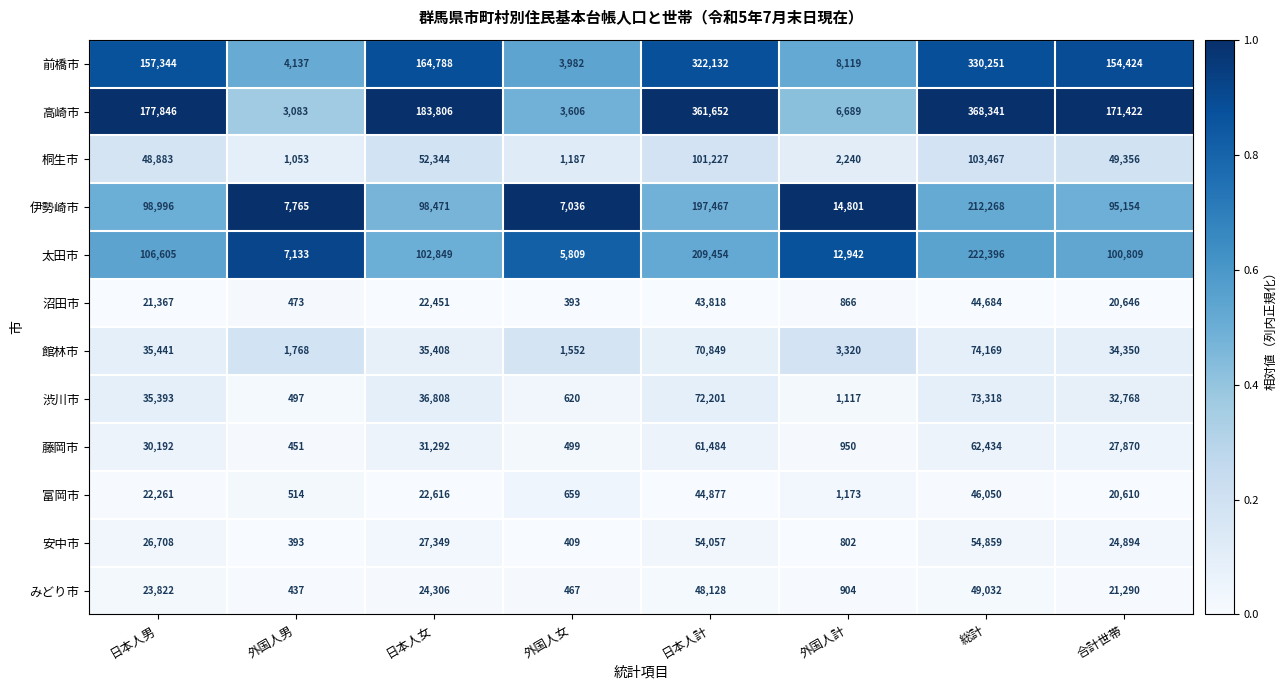

The 高崎市 series shows 361652 at 日本人計. True or false?

True